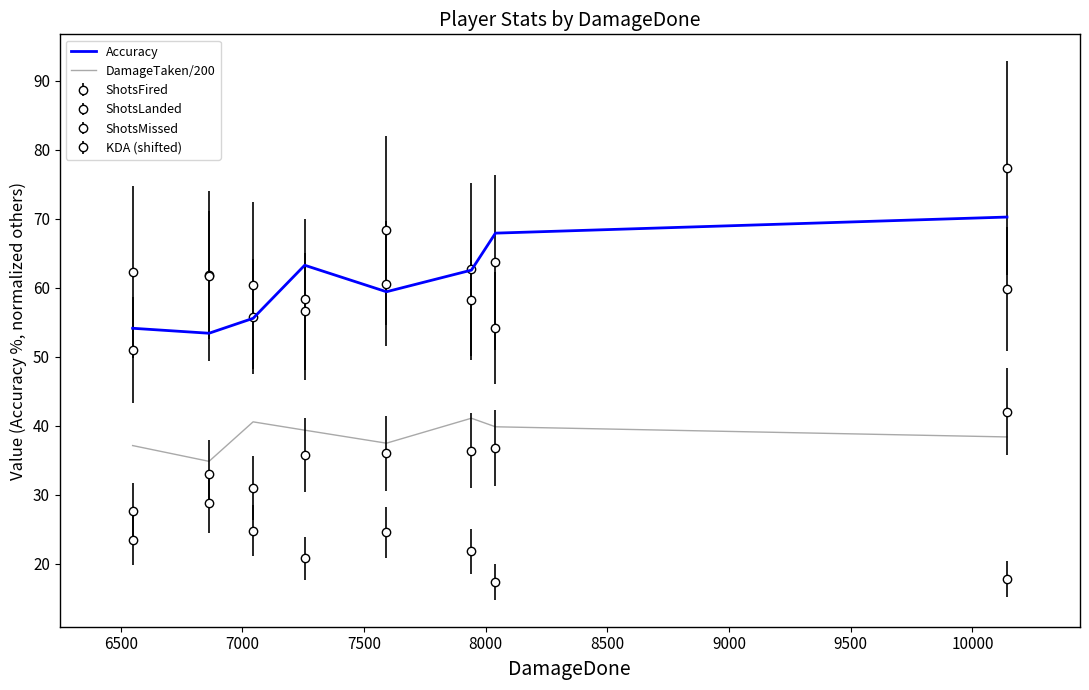

True or false: Accuracy and DamageTaken/200 intersect in this chart.

False